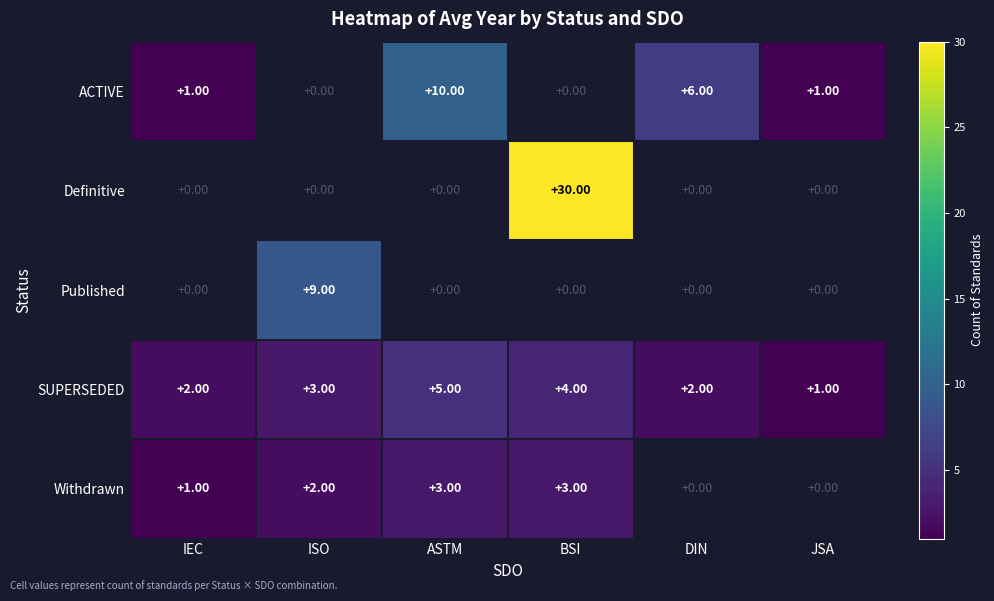

How many categories are shown in the chart?

6